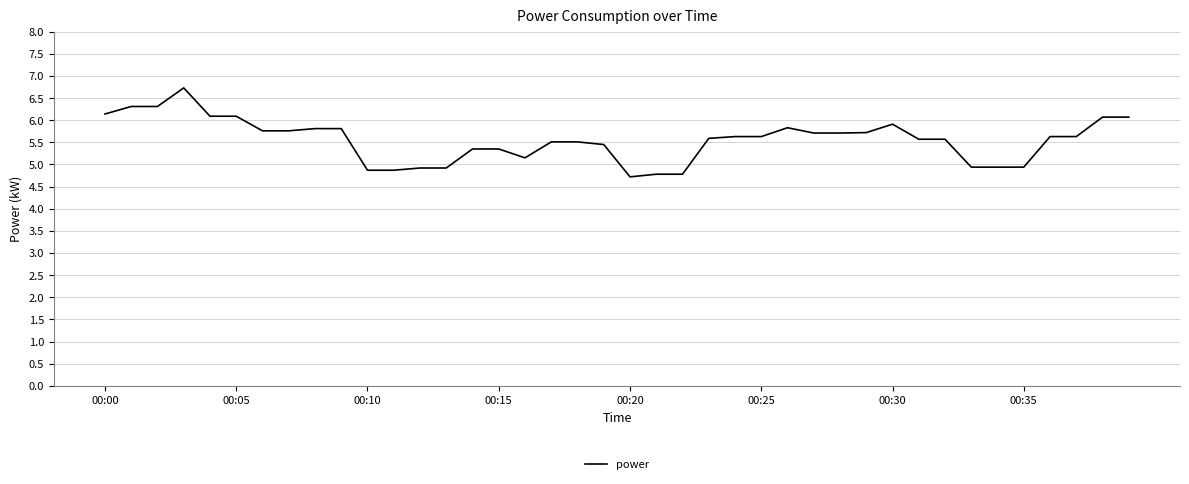

What is the smallest value displayed?

4.7